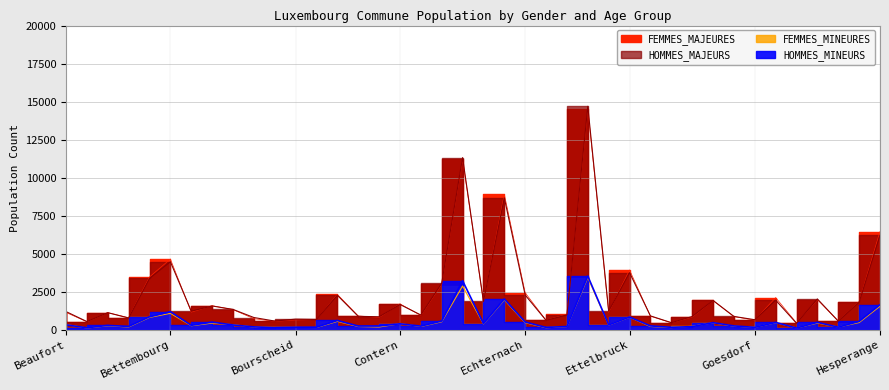

What is the difference between the maximum and minimum values in the FEMMES_MINEURES series?

3311